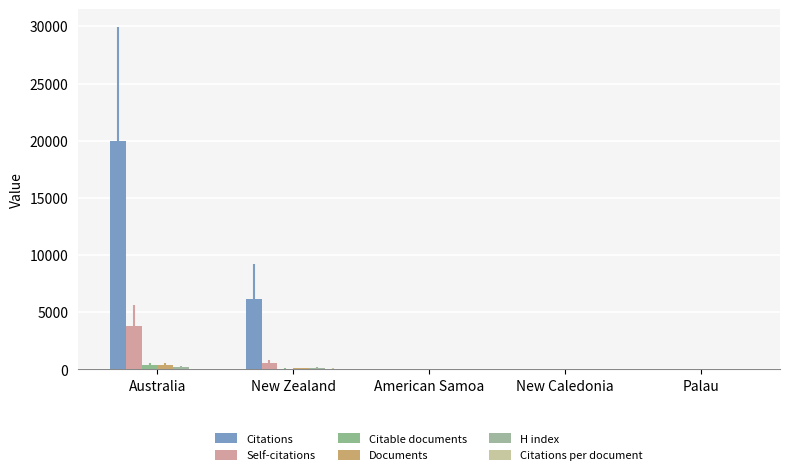

Which series has the widest spread of values?

Citations